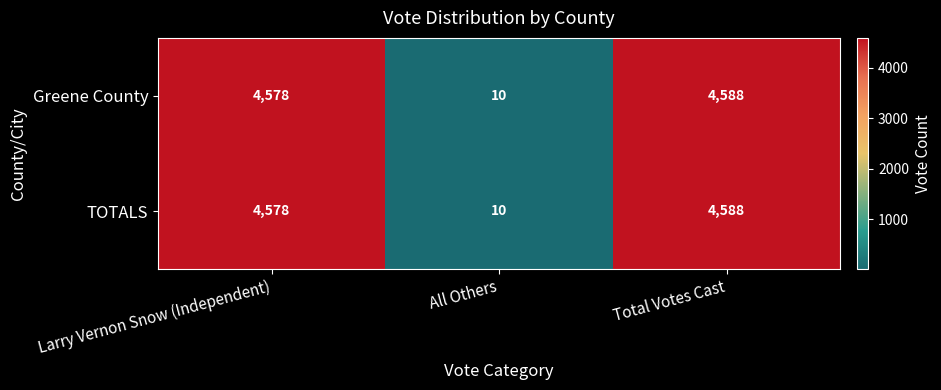

What is the difference between the maximum and minimum values in the Greene County series?

4578